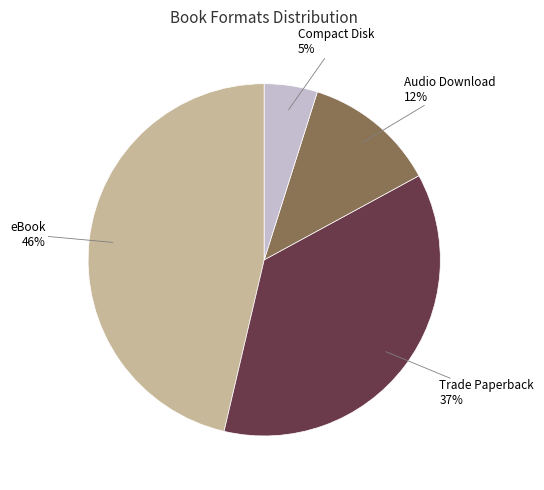

To the nearest percent, what is the average slice percentage?

25%